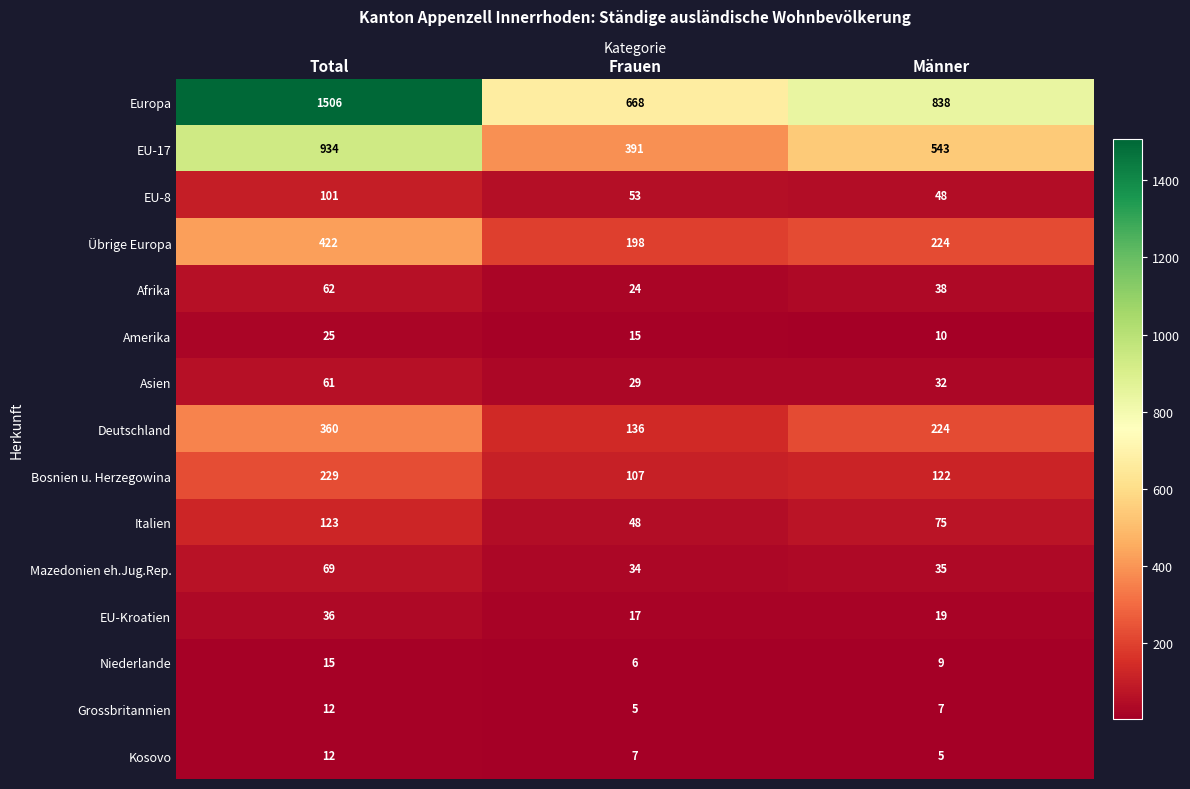

Rank the categories by Mazedonien eh.Jug.Rep. value from lowest to highest.

Frauen, Männer, Total